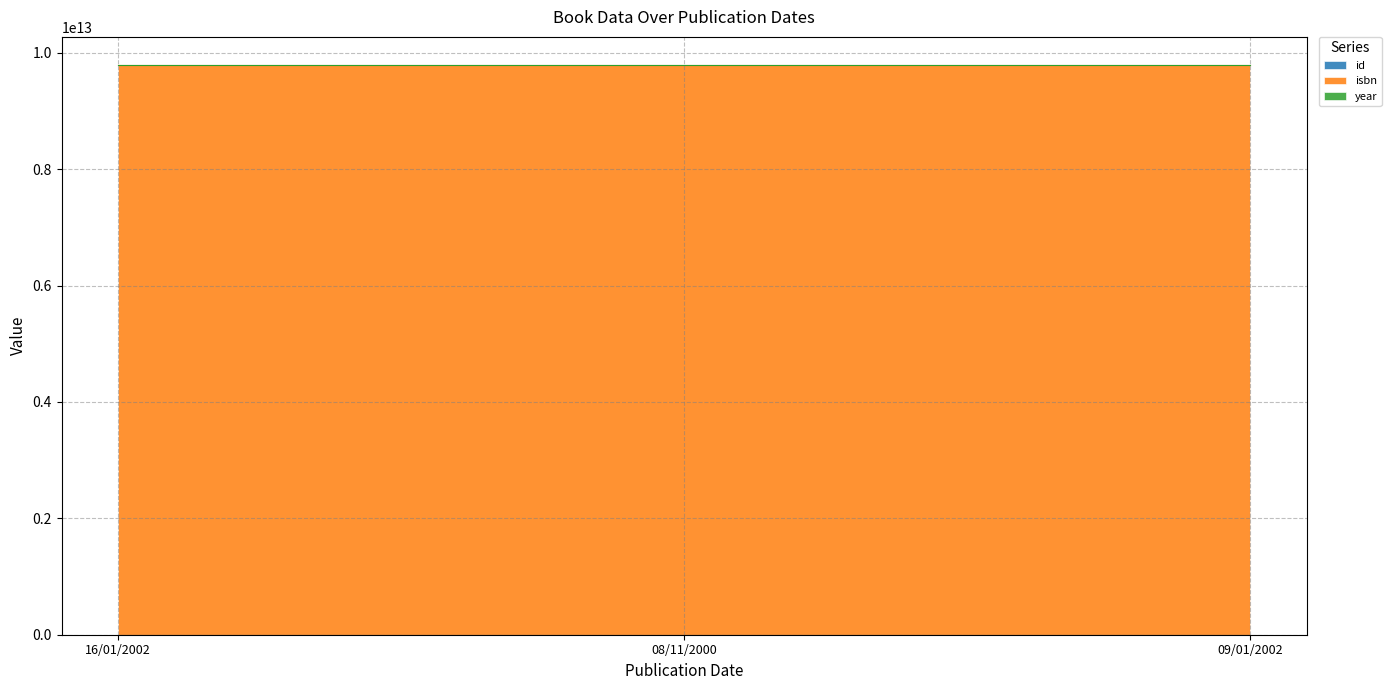

Where does the isbn series first go above 9782731615186?

16/01/2002